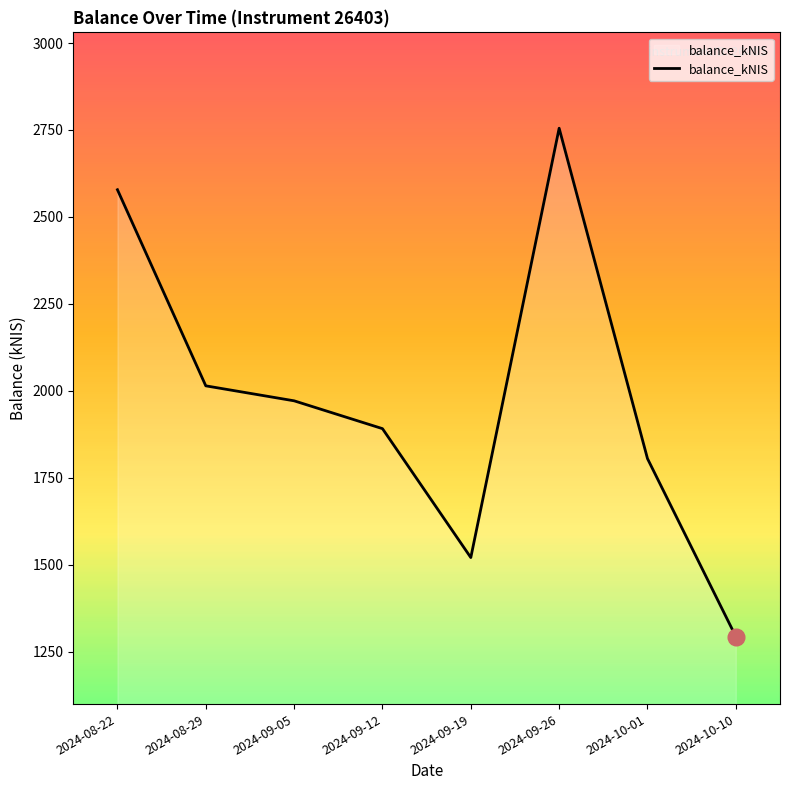

Reading left to right, list all the values displayed in this chart.

2578.3	2014.7	1971.6	1891.7	1521.1	2755.1	1805.5	1294.1